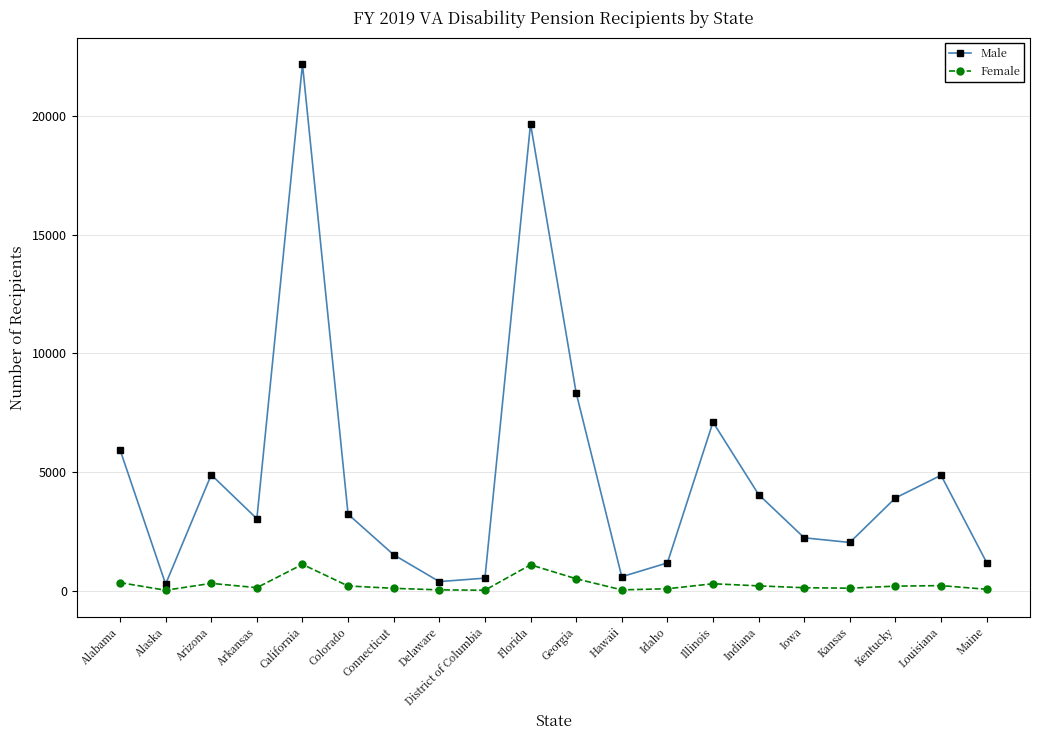

Which series has the largest range (max minus min)?

Male